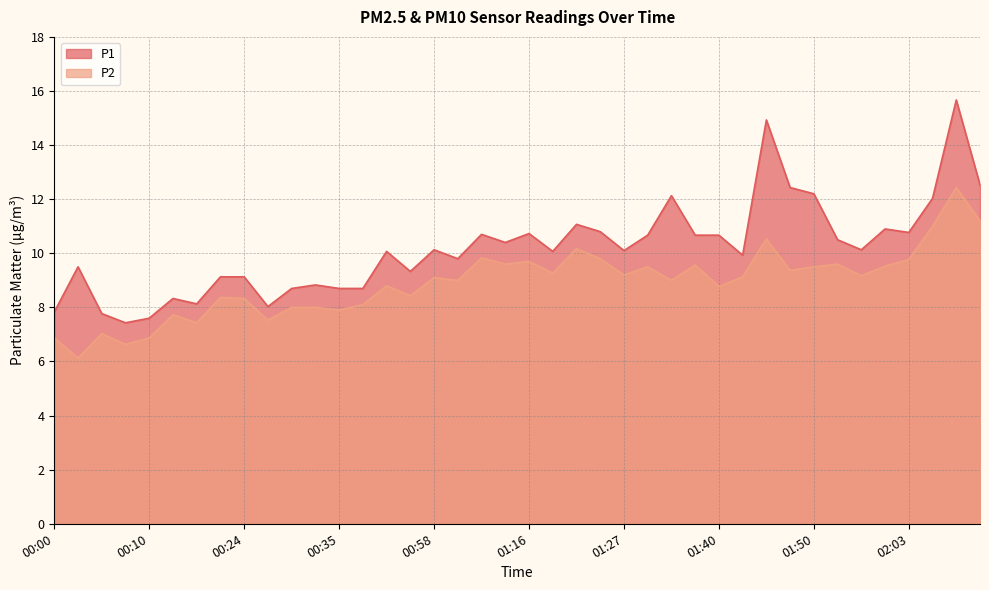

Rank the series by their average value, from lowest to highest.

P2, P1